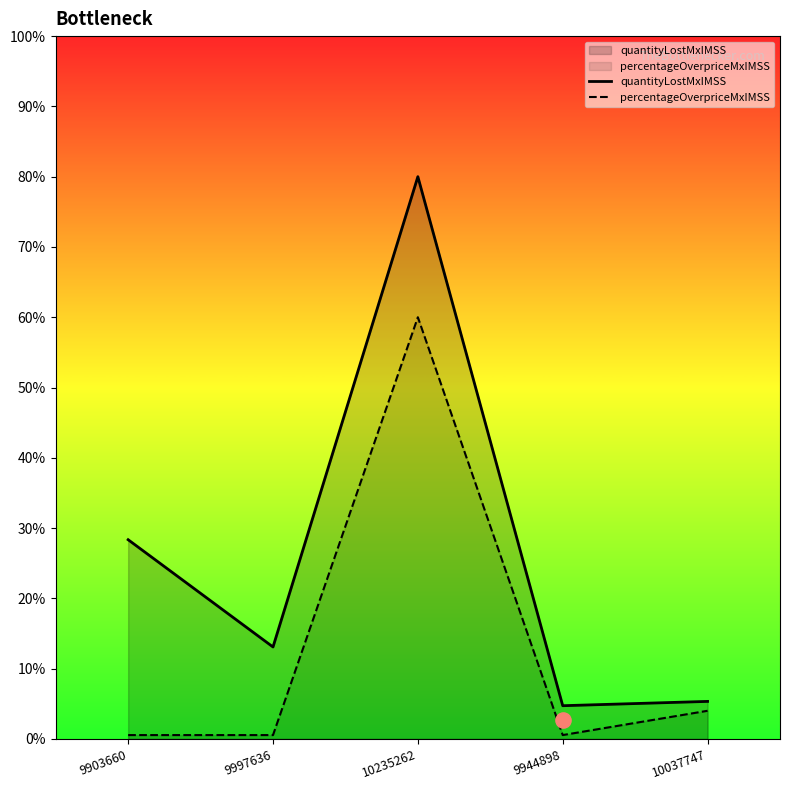

At how many categories does at least one series exceed 49?

1